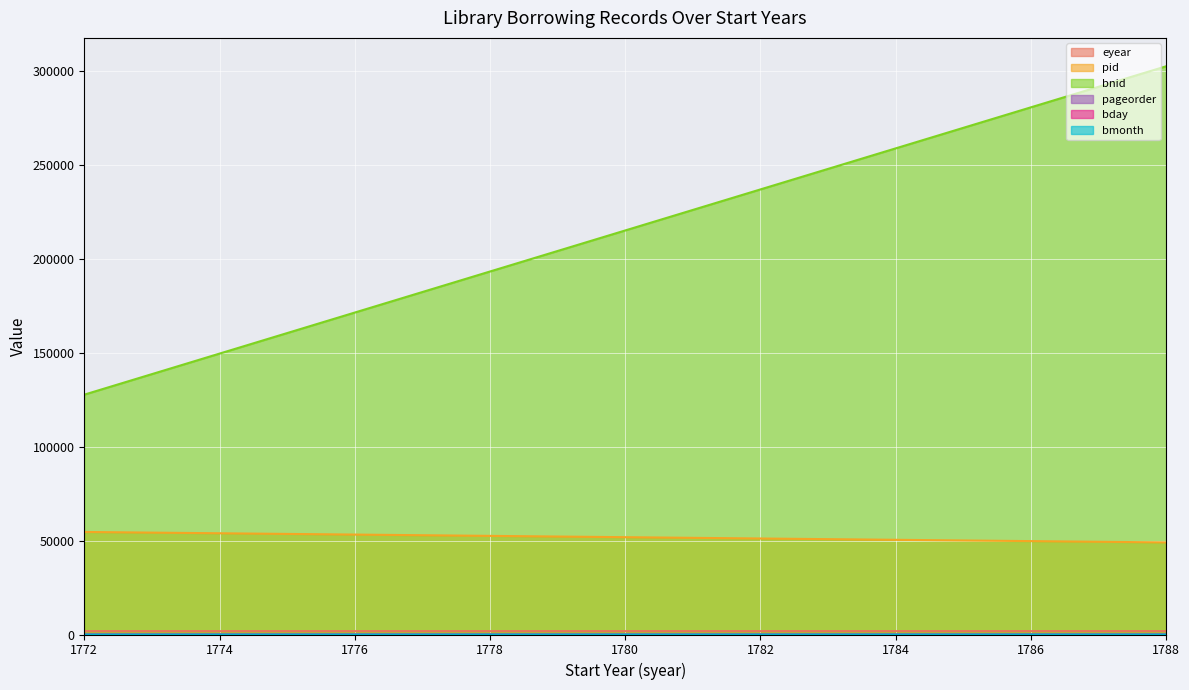

What is the difference between the highest and lowest values at 1772?

127773